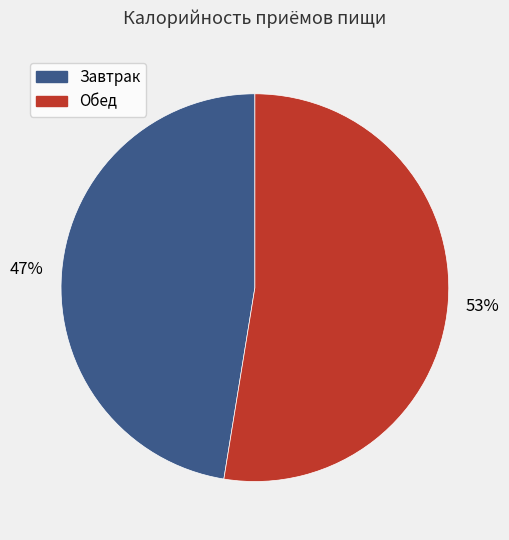

To the nearest percent, what is the combined percentage of Обед and Завтрак?

100%